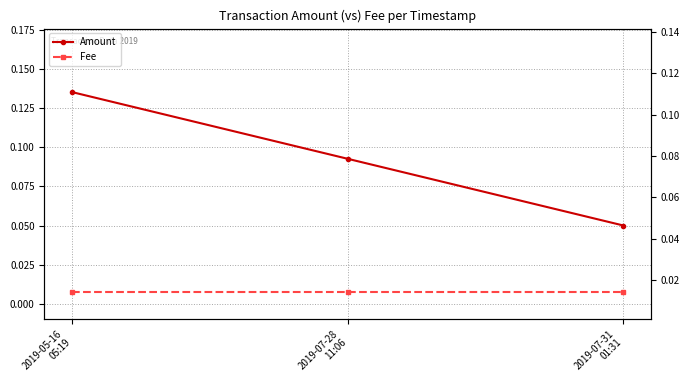

Reading left to right, list all the values displayed in this chart.

Amount: 2019-05-16
05:19=0.1	2019-07-28
11:06=0.1	2019-07-31
01:31=0.1
Fee: 2019-05-16
05:19=0.0	2019-07-28
11:06=0.0	2019-07-31
01:31=0.0